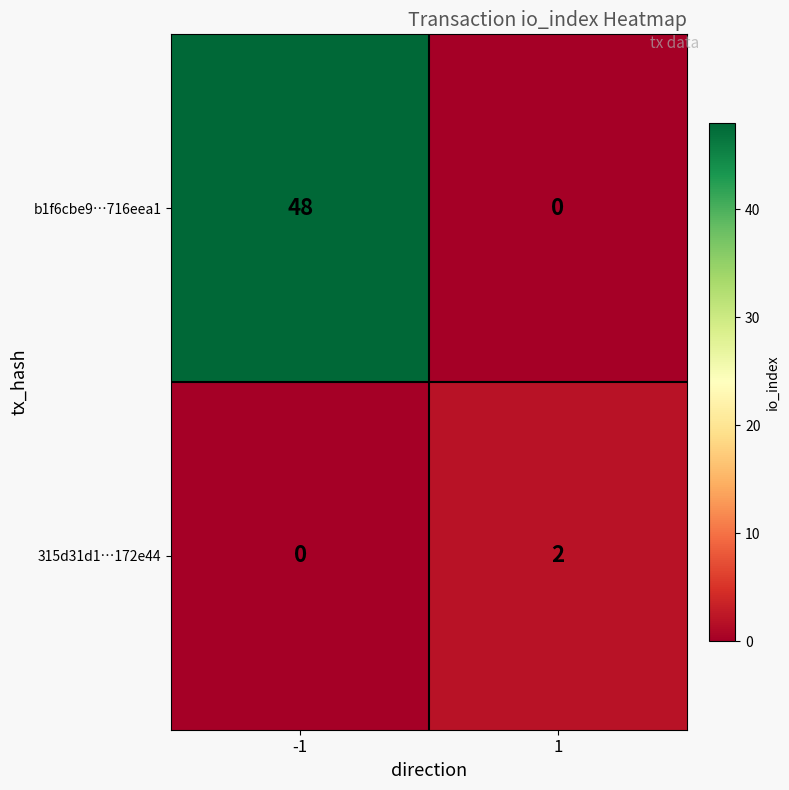

What is the sum of the b1f6cbe9…716eea1 values at 1 and -1?

48